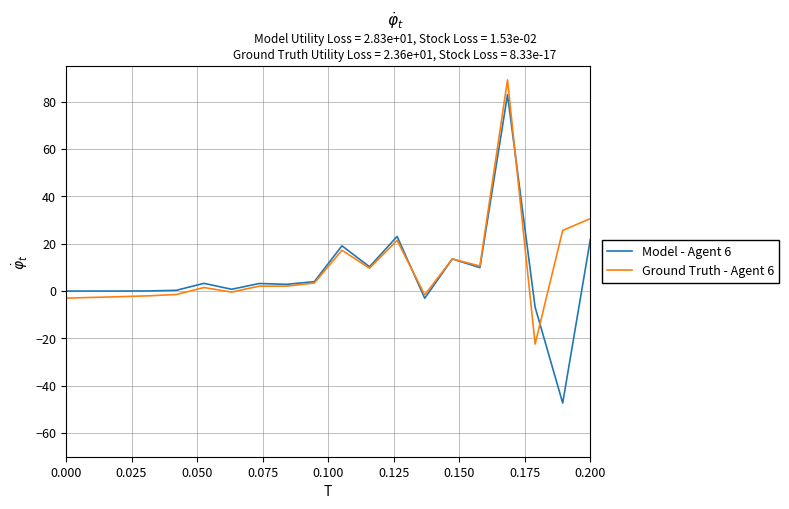

What are all the series names shown in the legend?

Model - Agent 6, Ground Truth - Agent 6